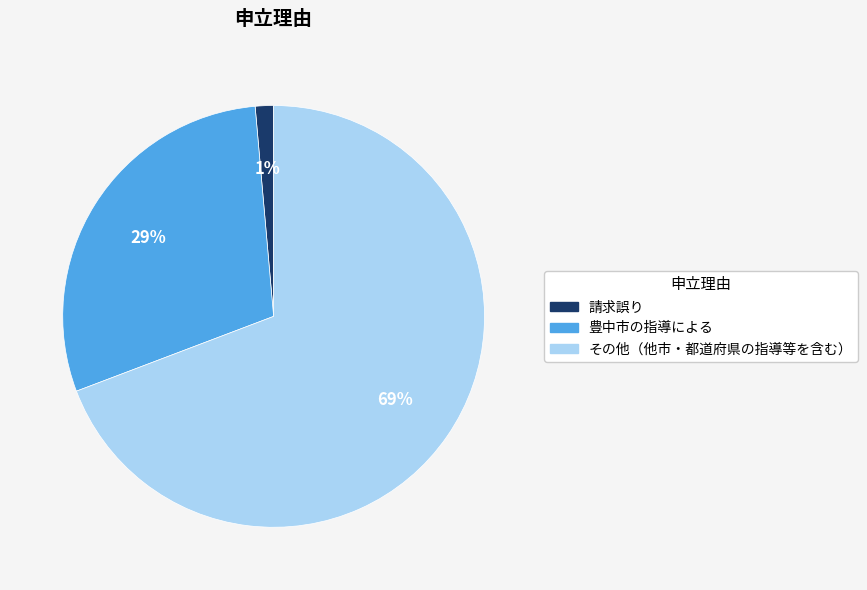

Which category has the smallest portion of the pie?

請求誤り